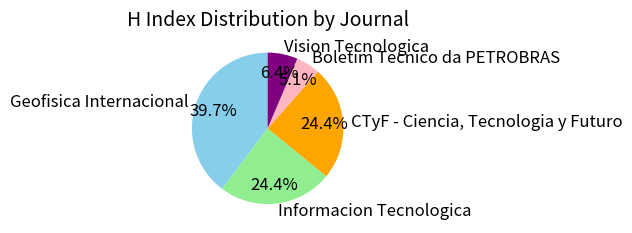

True or false: Geofisica Internacional accounts for 40% of the total.

True